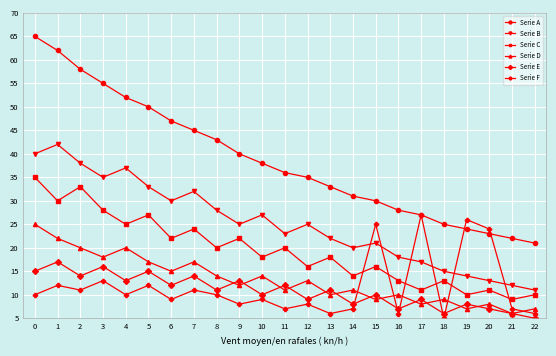

Which category has the lowest value in the Serie D series?

21